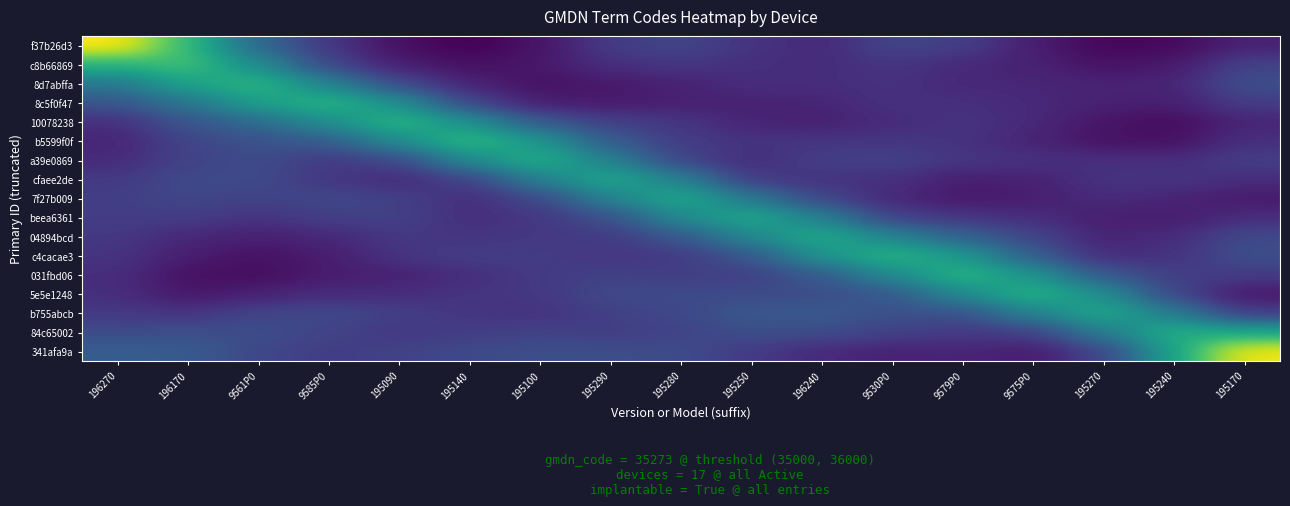

Between 195100 and 196270, which is larger?

196270